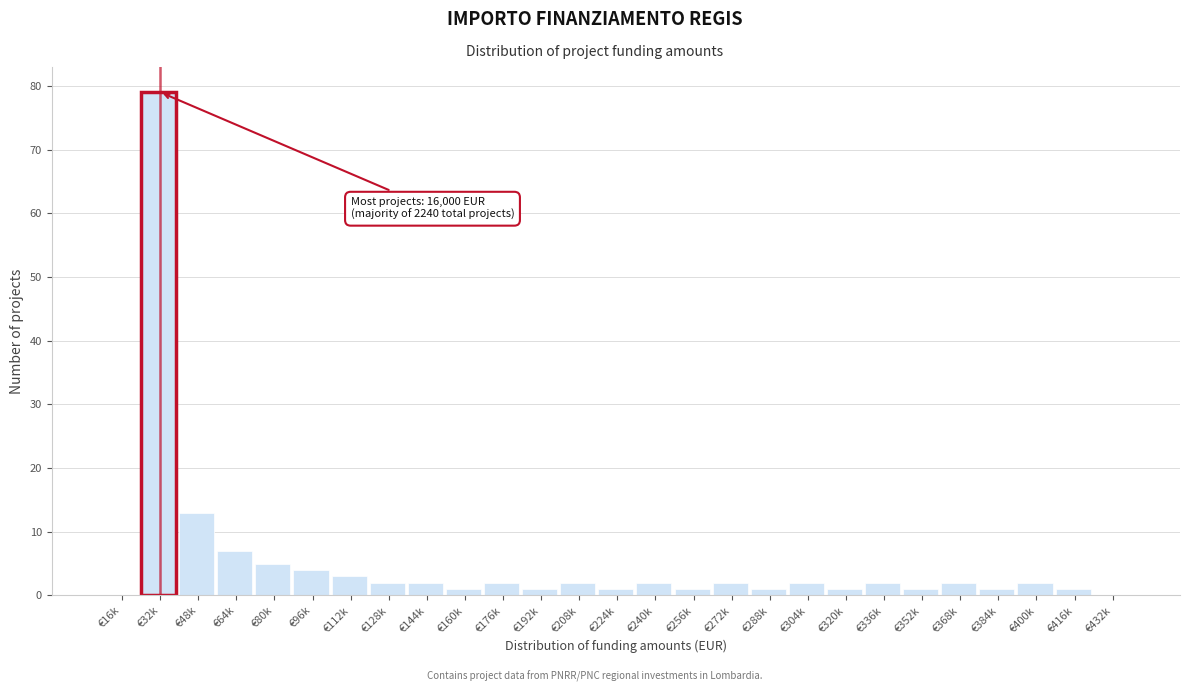

Reading left to right, extract all data points from this chart.

€16k=0	€32k=79	€48k=13	€64k=7	€80k=5	€96k=4	€112k=3	€128k=2	€144k=2	€160k=1	€176k=2	€192k=1	€208k=2	€224k=1	€240k=2	€256k=1	€272k=2	€288k=1	€304k=2	€320k=1	€336k=2	€352k=1	€368k=2	€384k=1	€400k=2	€416k=1	€432k=0